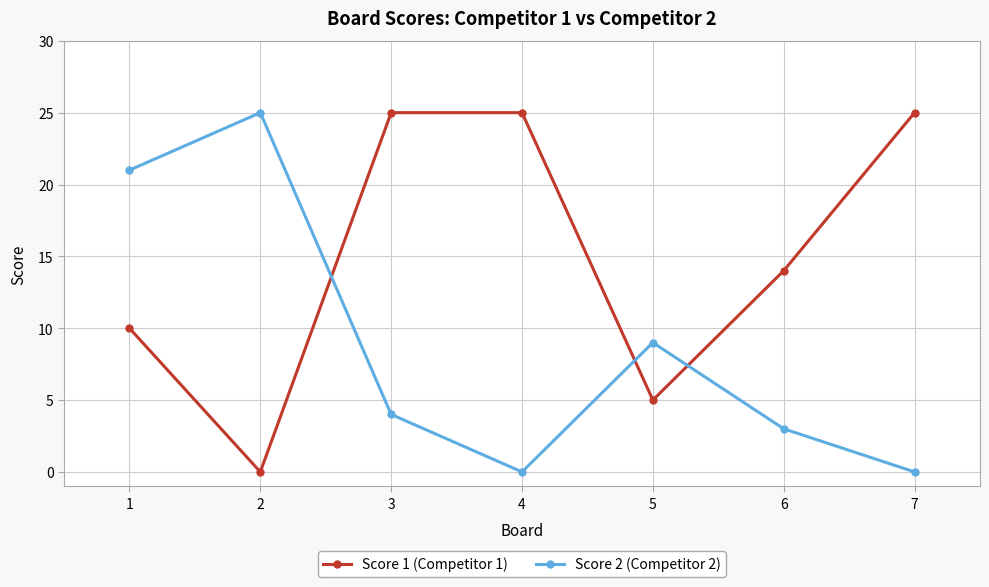

At how many categories does at least one series exceed 13?

6